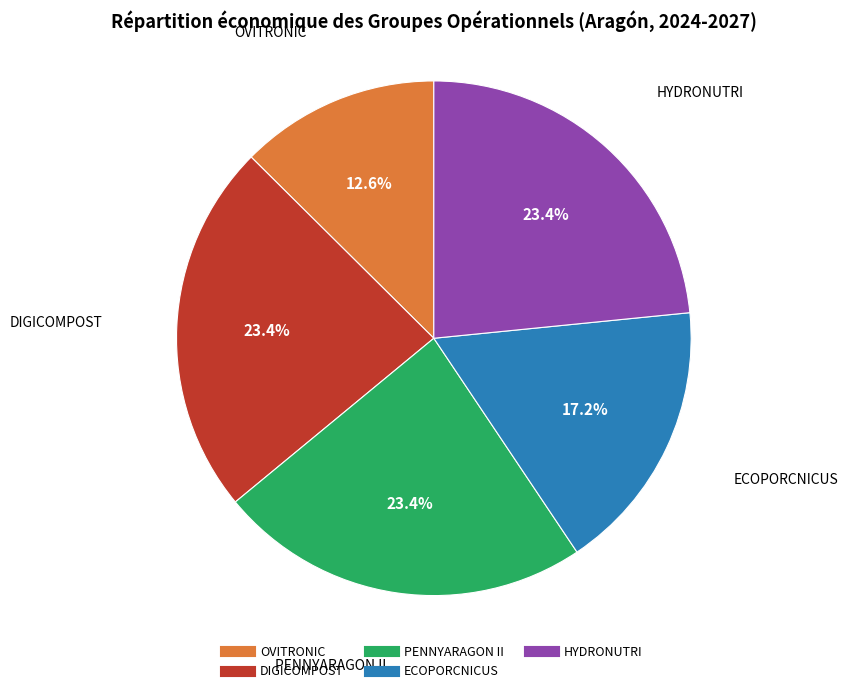

Does HYDRONUTRI represent more than half of the total?

No